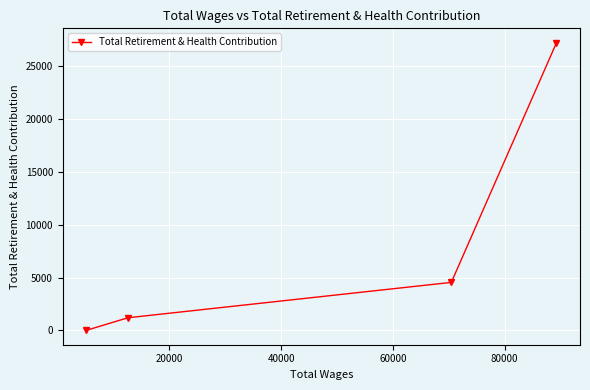

What is the maximum value shown in the chart?

27226